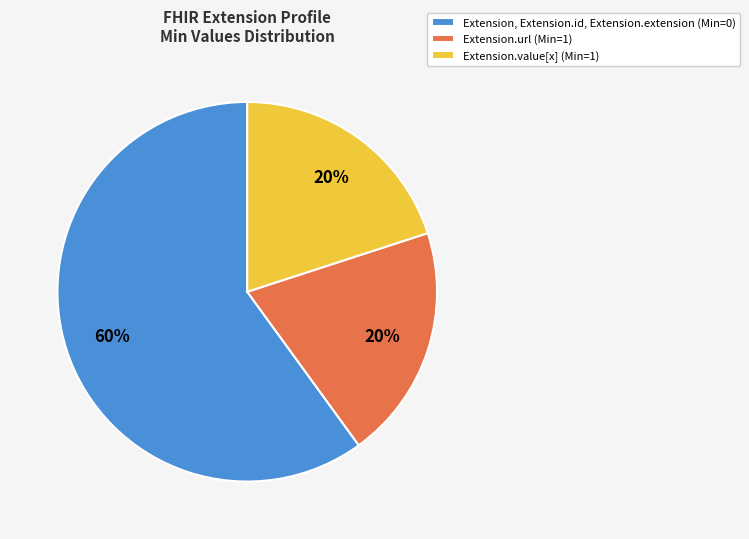

The Extension.value[x] (Min=1) slice represents 5% of the pie. True or false?

False